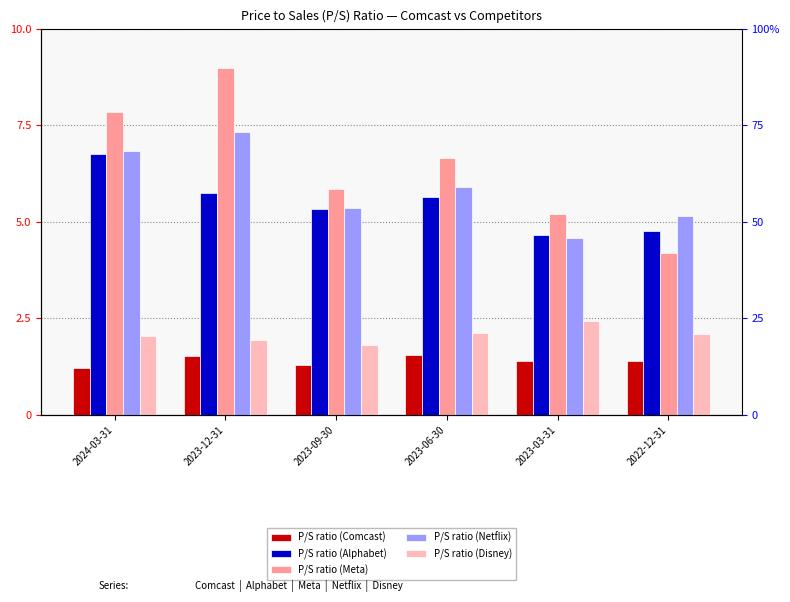

The value of P/S ratio (Disney) at 2023-12-31 is 0.9. True or false?

False